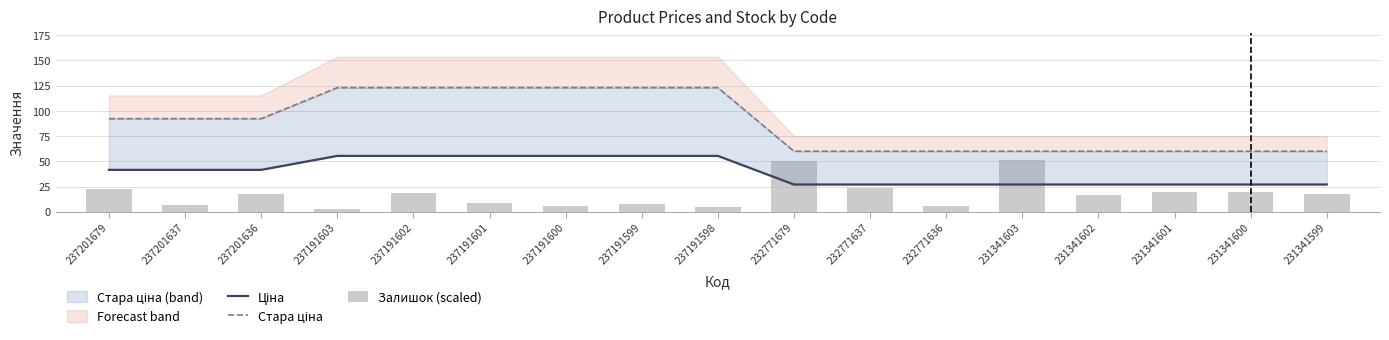

What is the spread (max minus min) of values at 231341601?

40.5